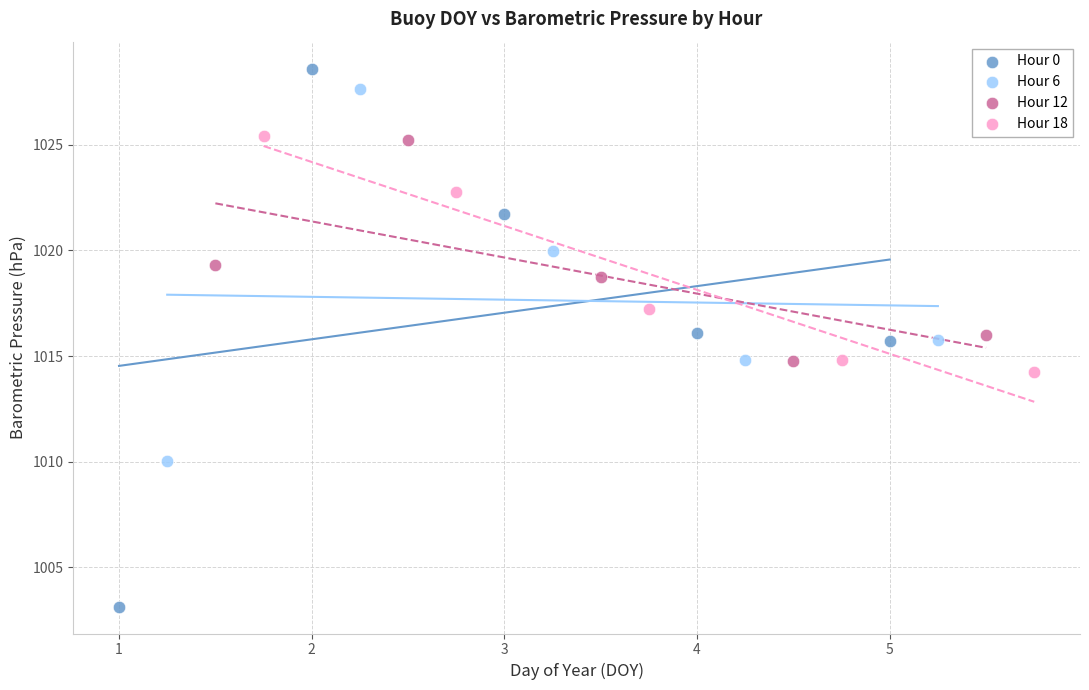

What are all the series names shown in the legend?

Hour 0, Hour 6, Hour 12, Hour 18